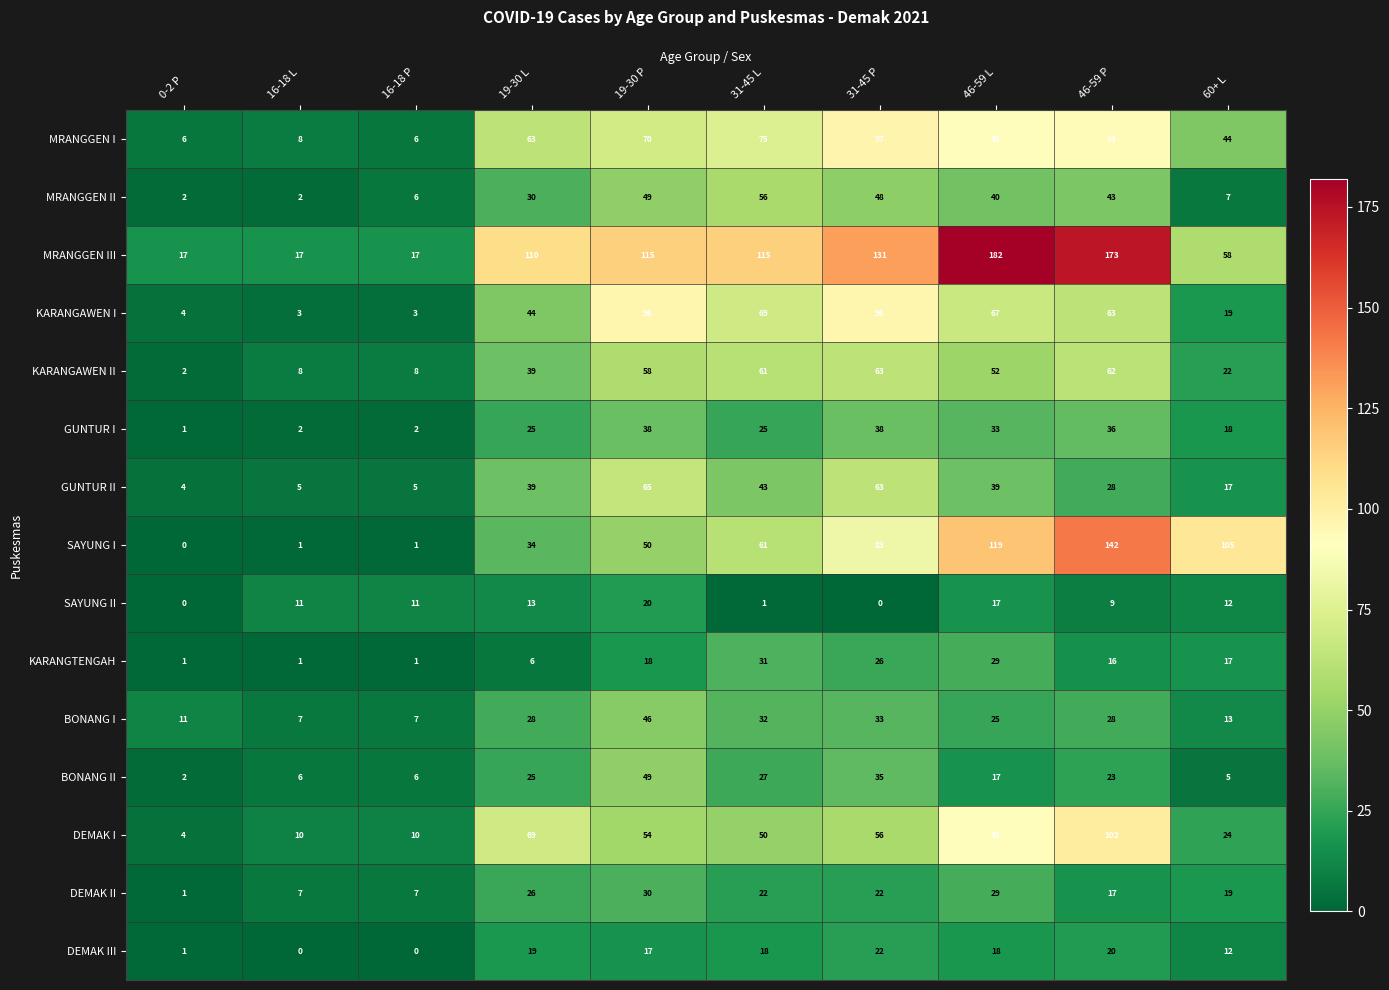

Rank the series by their maximum value, from lowest to highest.

SAYUNG II, DEMAK III, DEMAK II, KARANGTENGAH, GUNTUR I, BONANG I, BONANG II, MRANGGEN II, KARANGAWEN II, GUNTUR II, KARANGAWEN I, MRANGGEN I, DEMAK I, SAYUNG I, MRANGGEN III